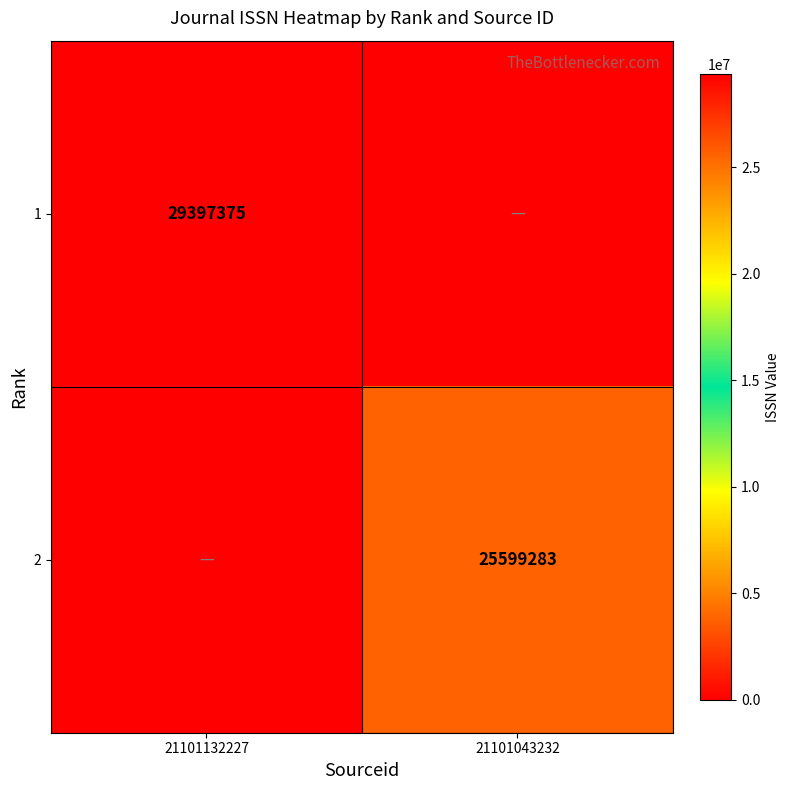

Is it true that 2 equals 44681814 at 21101043232?

False